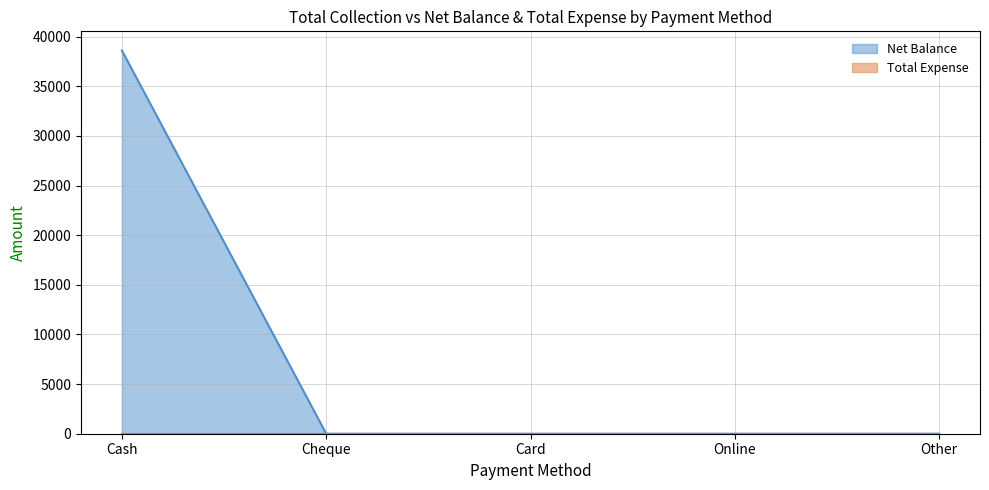

The value at Cash is 38598. True or false?

True